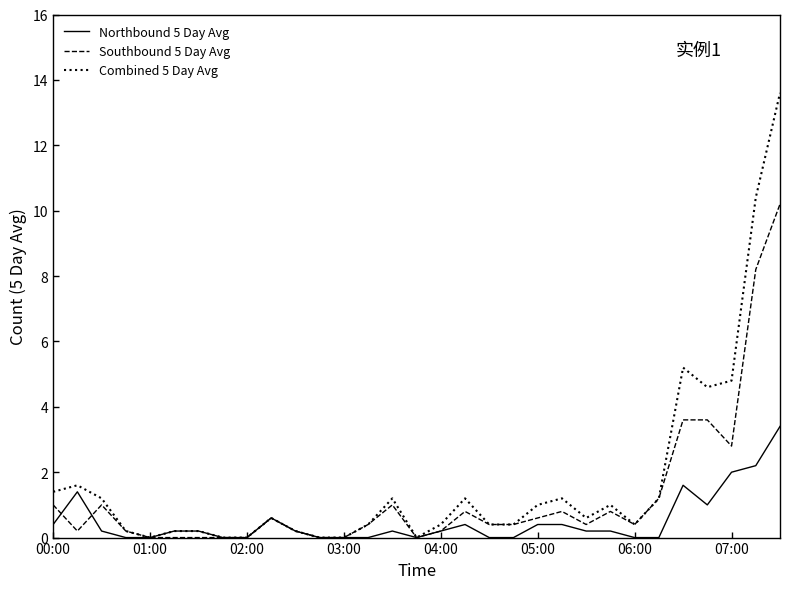

List the series in order of their peak value, lowest first.

Northbound 5 Day Avg, Southbound 5 Day Avg, Combined 5 Day Avg